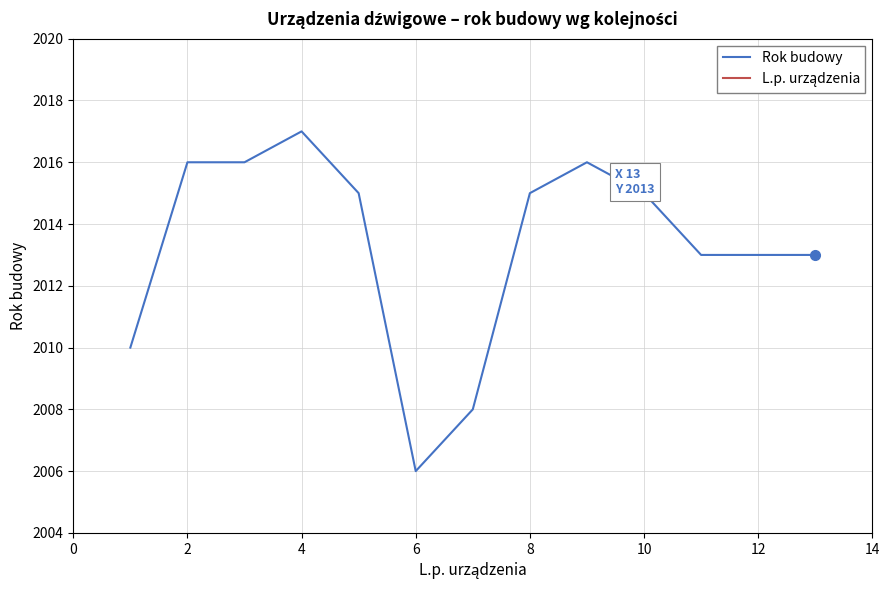

At which label does Rok budowy reach its minimum?

6